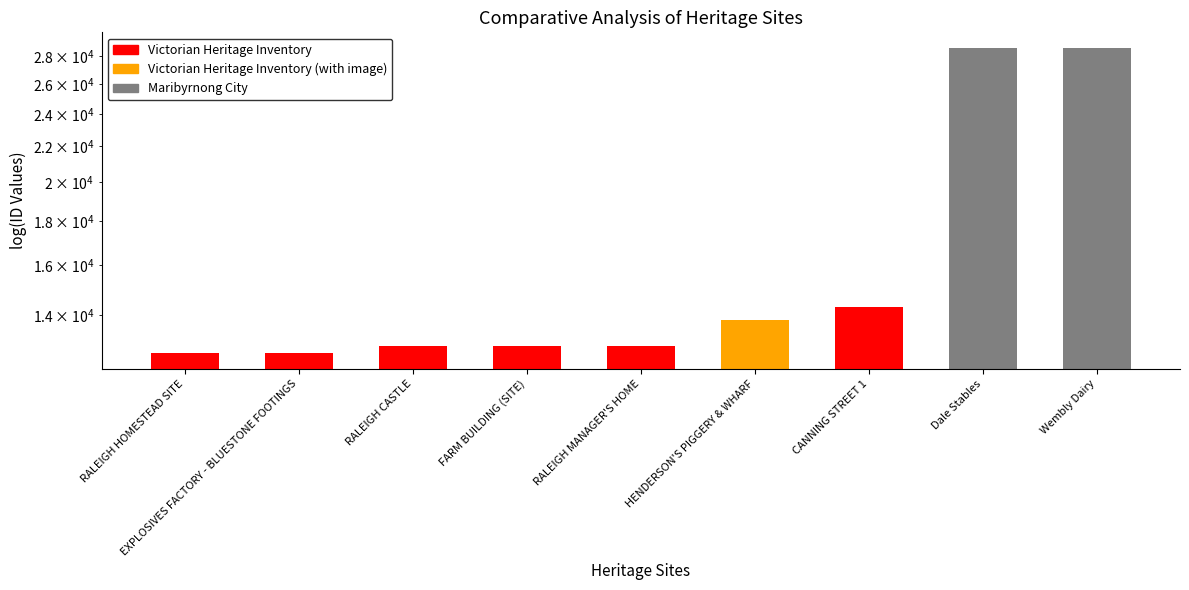

Reading left to right, transcribe all the data shown in this chart.

RALEIGH HOMESTEAD SITE=12626	EXPLOSIVES FACTORY - BLUESTONE FOOTINGS=12627	RALEIGH CASTLE=12885	FARM BUILDING (SITE)=12886	RALEIGH MANAGER'S HOME=12888	HENDERSON'S PIGGERY & WHARF=13816	CANNING STREET 1=14314	Dale Stables=28621	Wembly Dairy=28655